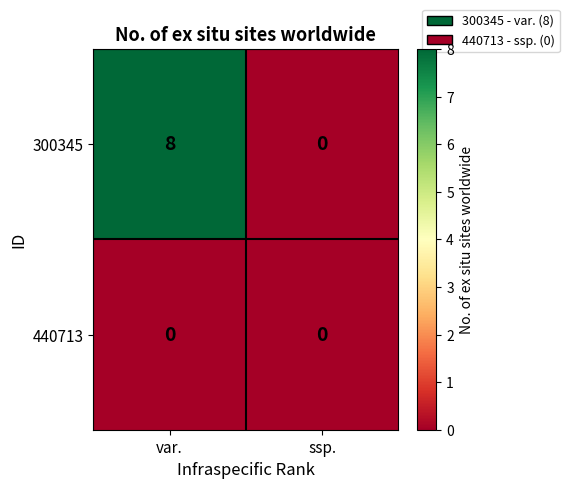

What is the spread (max minus min) of values at var.?

8